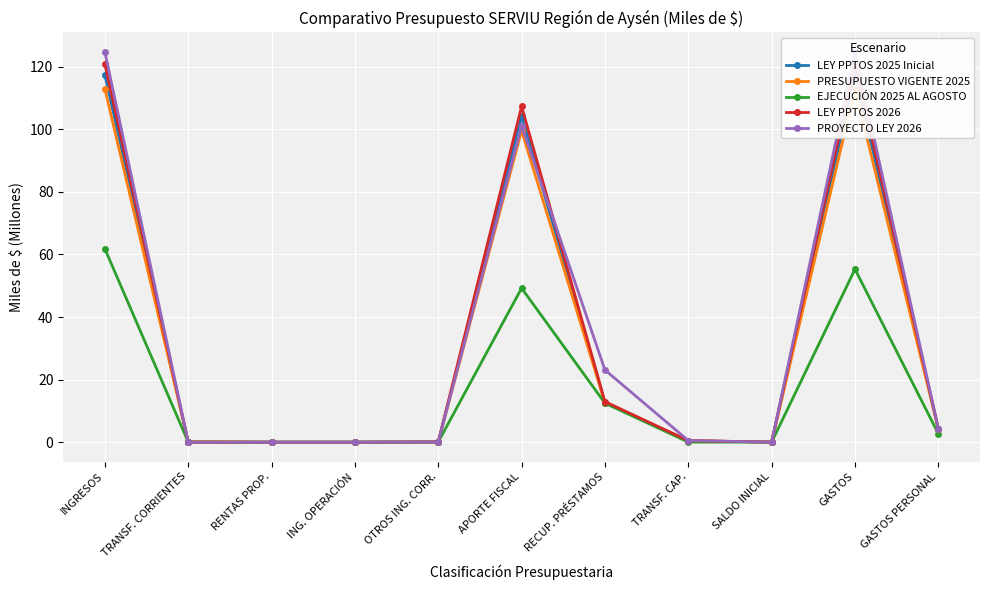

The value of LEY PPTOS 2025 Inicial at APORTE FISCAL is 155.0. True or false?

False